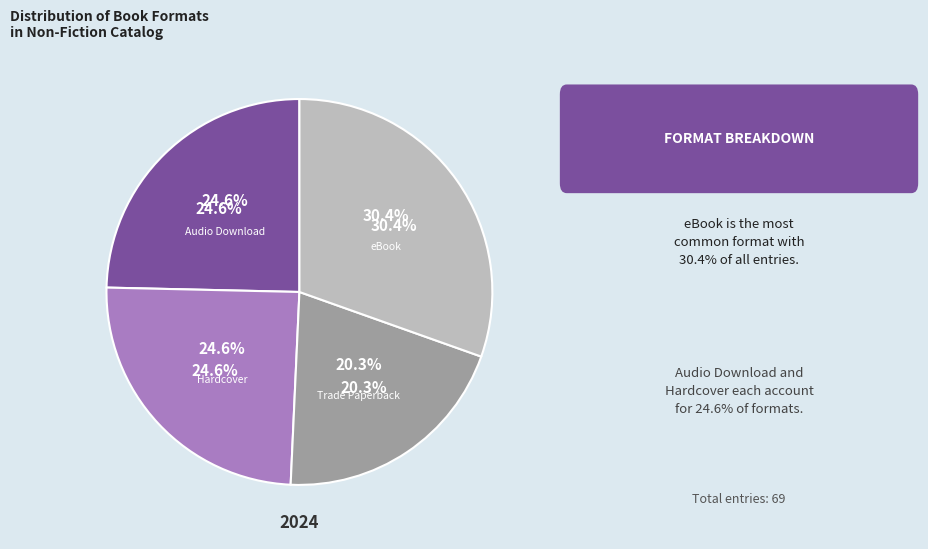

How many slices are in this pie chart?

4